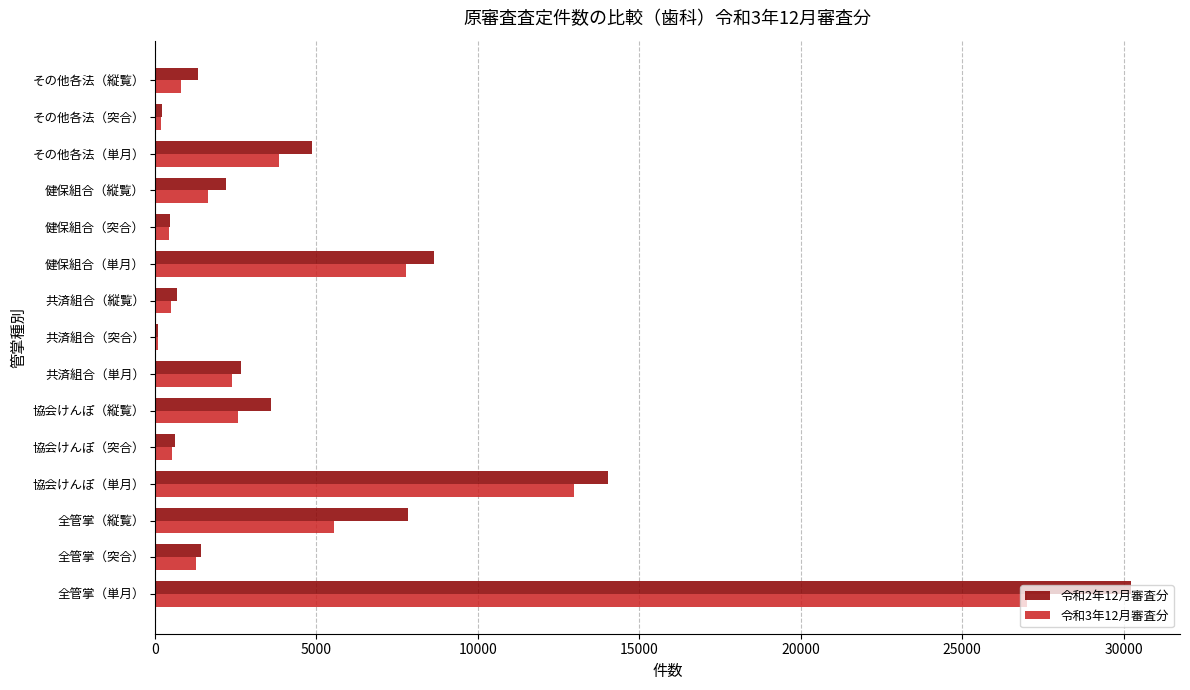

Is the value of 令和3年12月審査分 at 全管掌（突合） greater than the value of 令和2年12月審査分 at 健保組合（縦覧）?

No